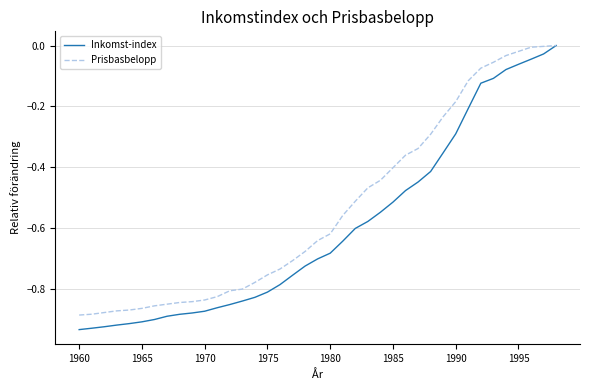

Rank the series by their average value, from highest to lowest.

Prisbasbelopp, Inkomst-index